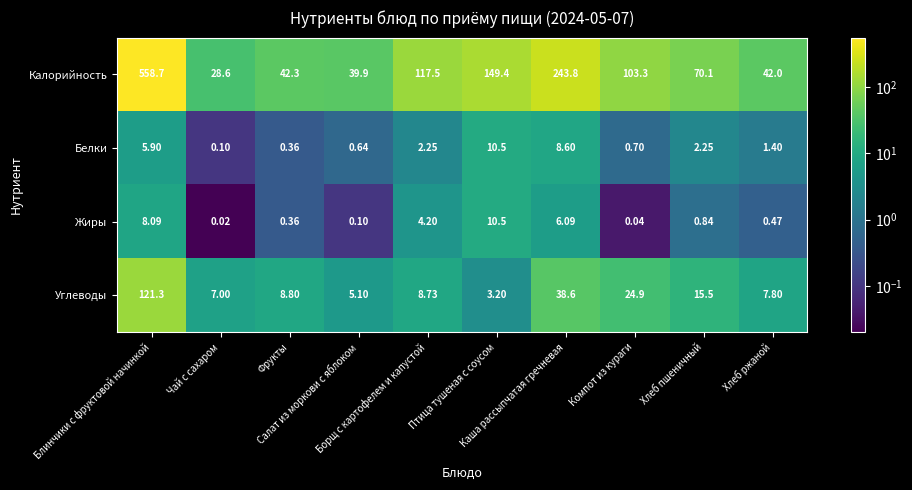

Which series has the largest total across all categories?

Калорийность